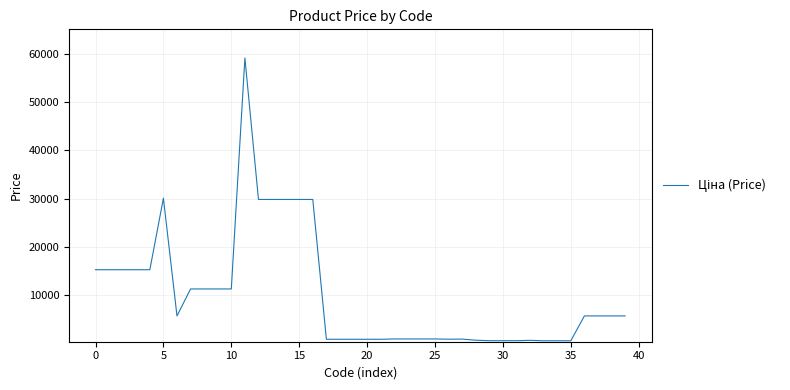

What is the difference between the maximum and minimum values?

58480.0